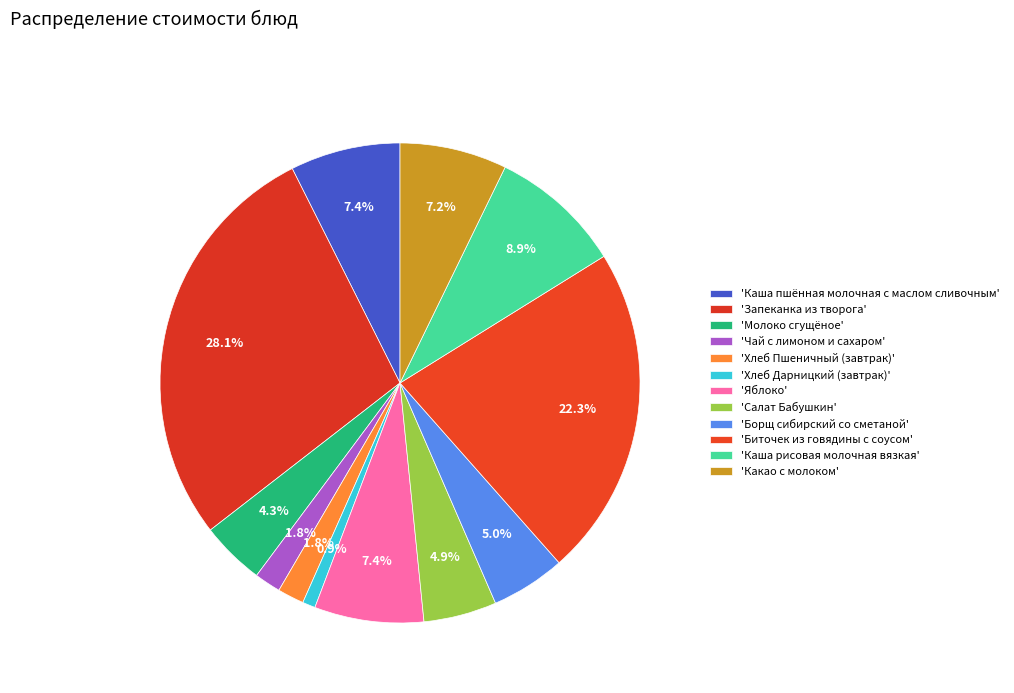

How many segments does this pie chart have?

12